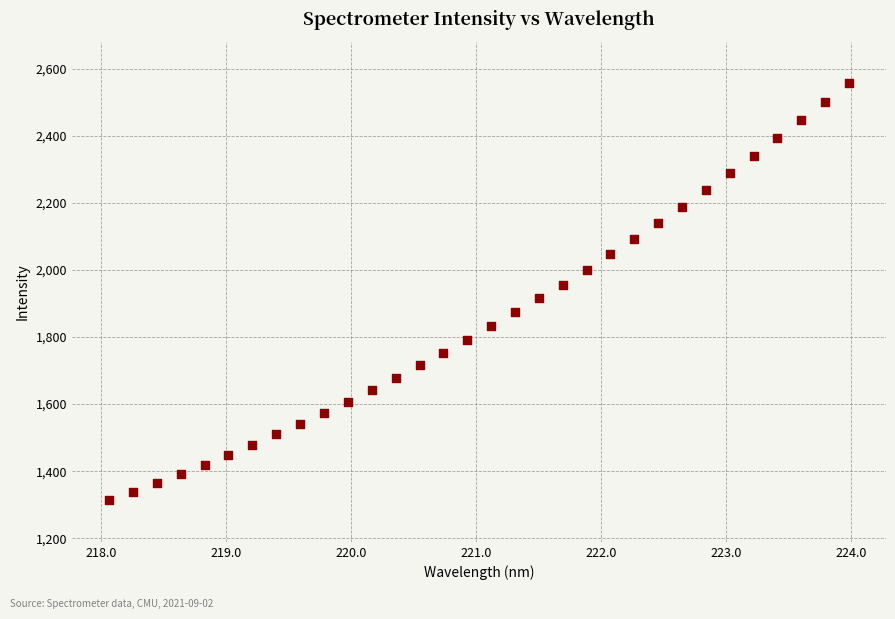

What is the range of X values (max minus min)?

5.9